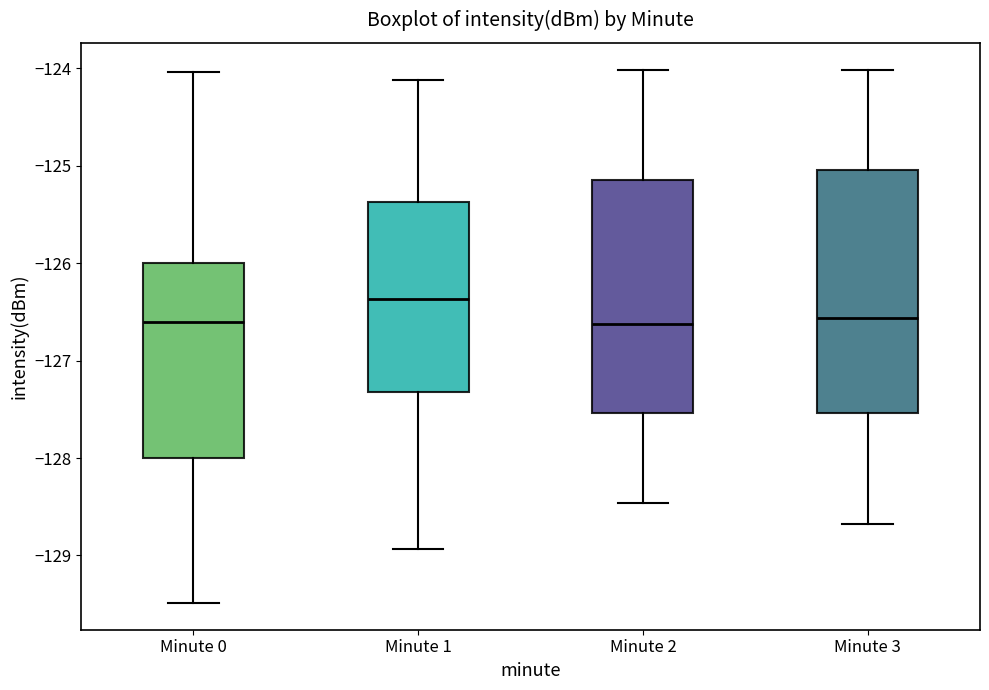

Reading left to right, read every box against the y-axis: the position of its median line, the range the box covers, and the ends of its whiskers. The values are not printed on the chart, so give them approximately, as read against the axis.

Minute 0: median -126.6, box -128.0 to -126.0, whiskers -129.5 to -124.0
Minute 1: median -126.4, box -127.3 to -125.4, whiskers -128.9 to -124.1
Minute 2: median -126.6, box -127.5 to -125.2, whiskers -128.5 to -124.0
Minute 3: median -126.6, box -127.5 to -125.0, whiskers -128.7 to -124.0